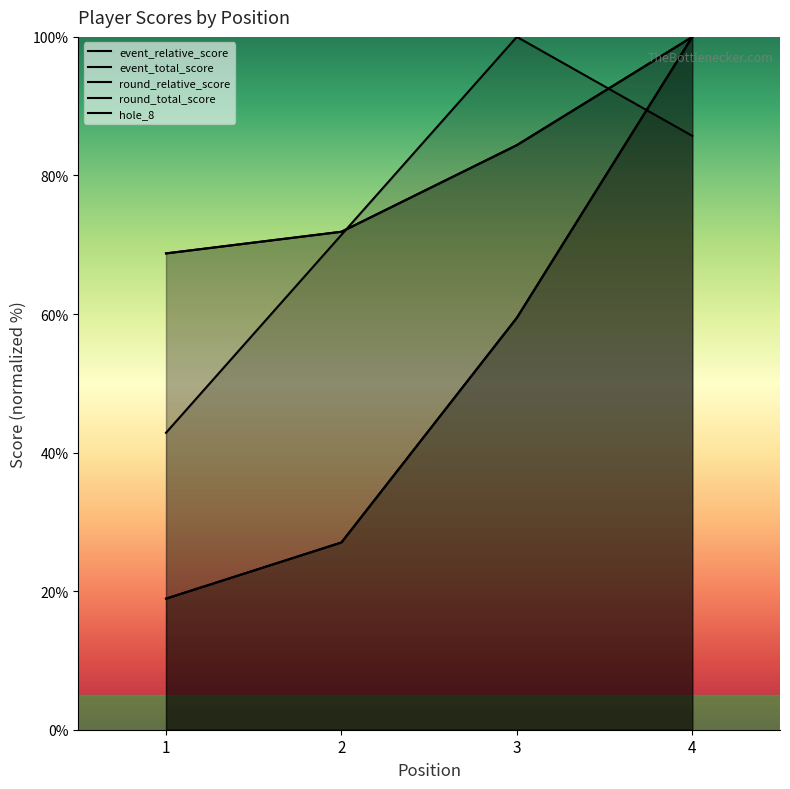

Rank the series at 2 from highest to lowest value.

event_total_score, round_total_score, hole_8, event_relative_score, round_relative_score